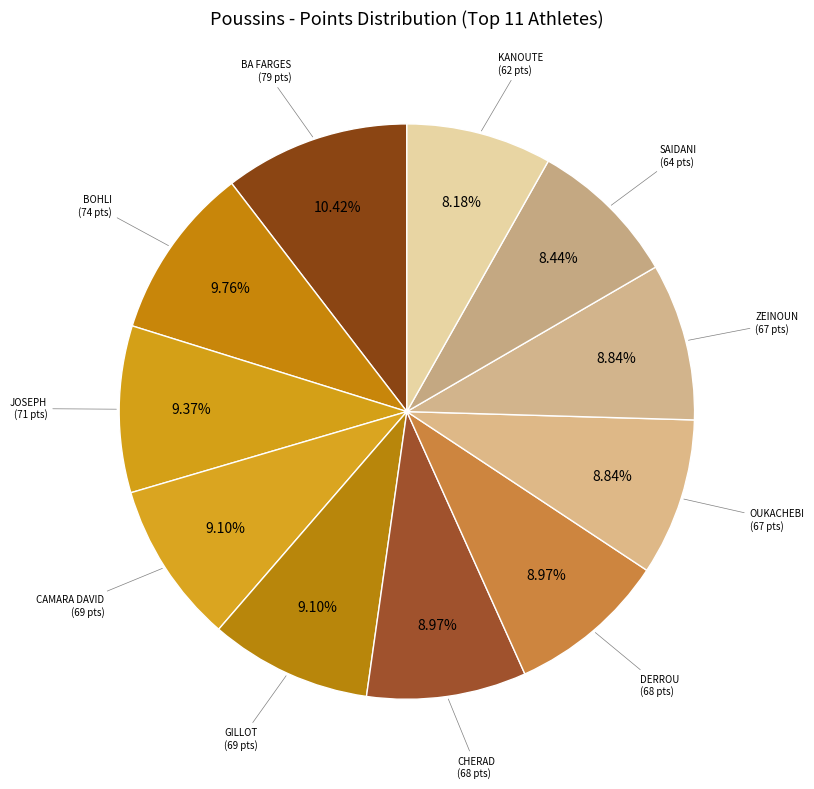

What is the ratio of the value at BA FARGES to the value at DERROU?

1.2